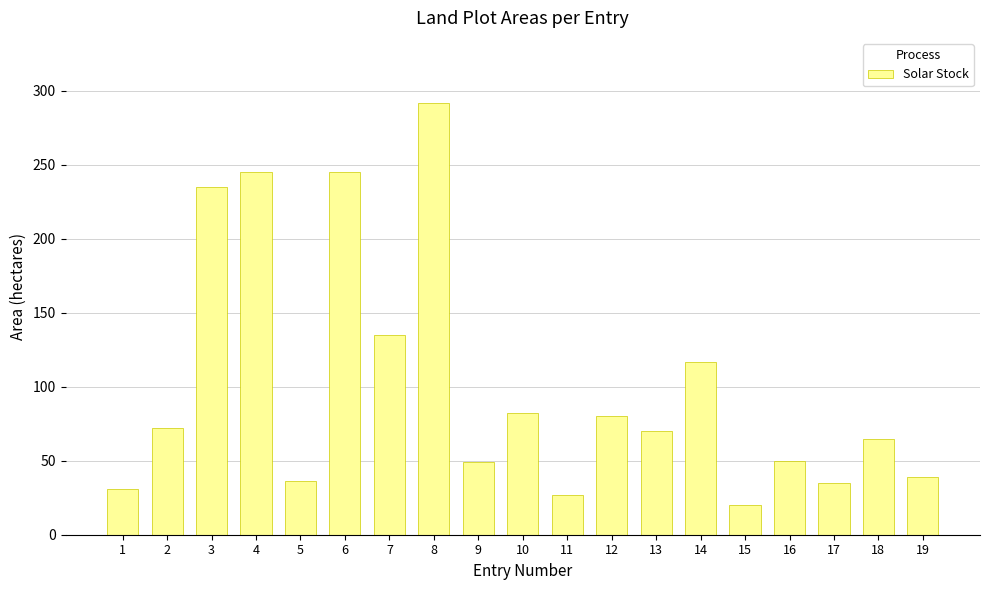

Where is the data nearest to the value 156?

7